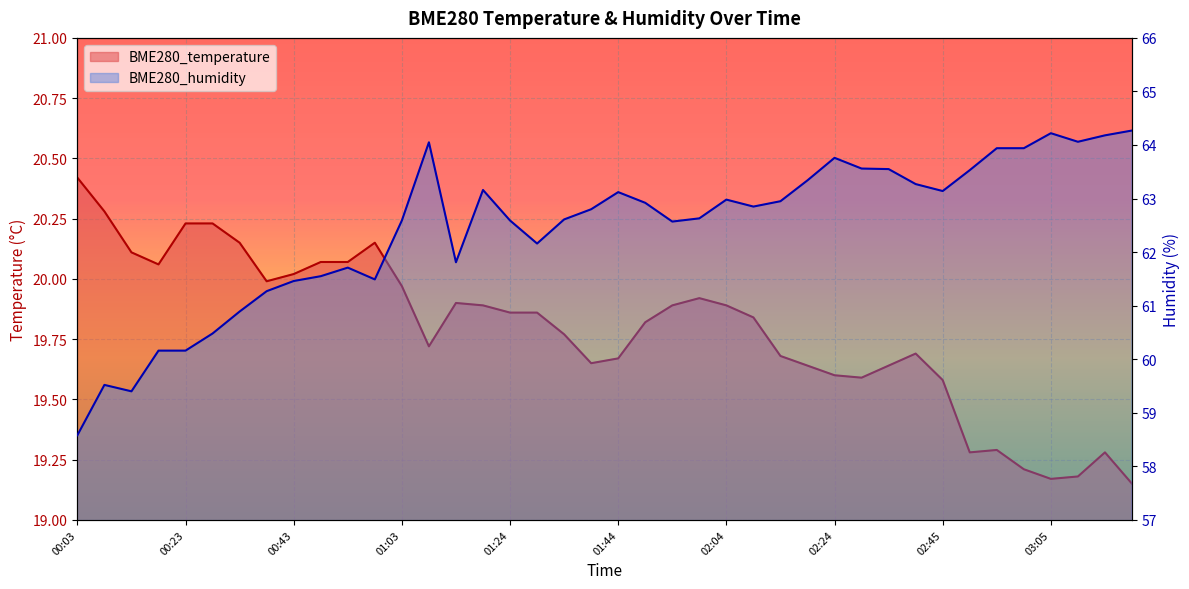

At which category is the sum across all series the highest?

01:08